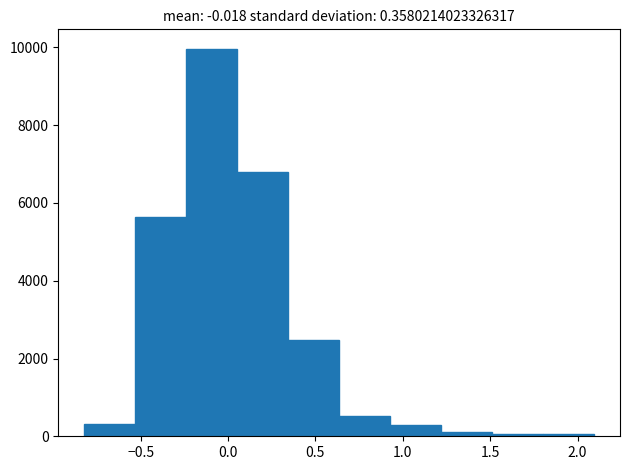

Reading left to right, transcribe this chart: for each bar, give the range it covers on the x-axis and its height. Neither the bar edges nor the heights are printed on the chart, so give them approximately, as read against the axes.

-0.80 to -0.55: 400
-0.55 to -0.25: 5600
-0.25 to 0.05: 10000
0.05 to 0.35: 6800
0.35 to 0.65: 2400
0.65 to 0.95: 600
0.95 to 1.20: 200
1.20 to 1.50: under 200
1.50 to 1.80: under 200
1.80 to 2.10: under 200